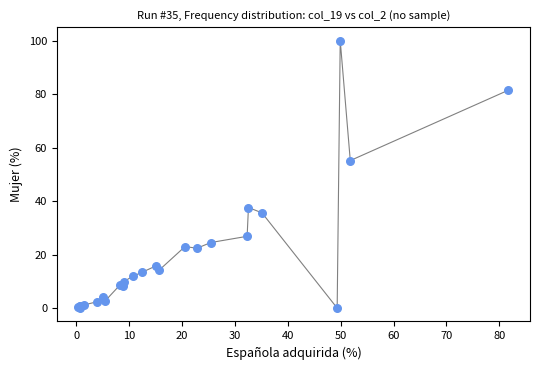

What Y value in the scatter plot is closest to 50?

55.1